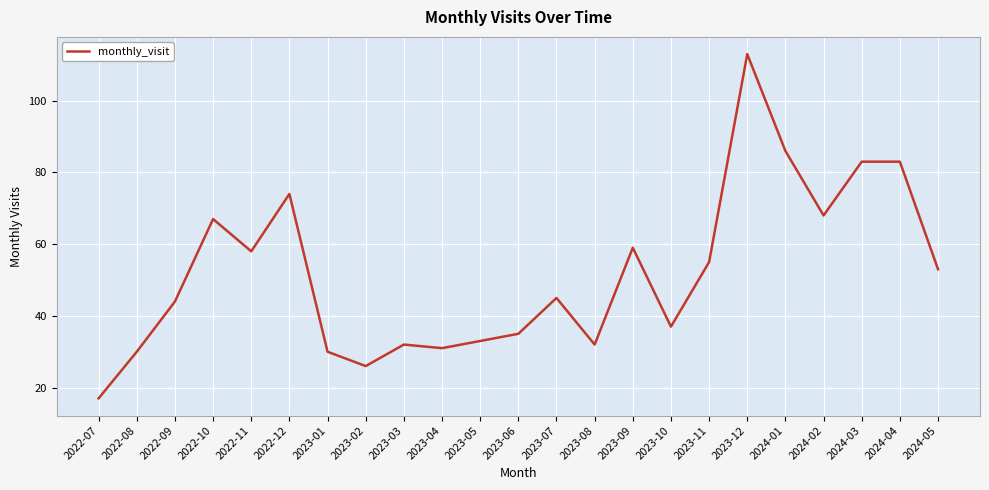

What is the difference between the values at 2023-07 and 2024-03?

38